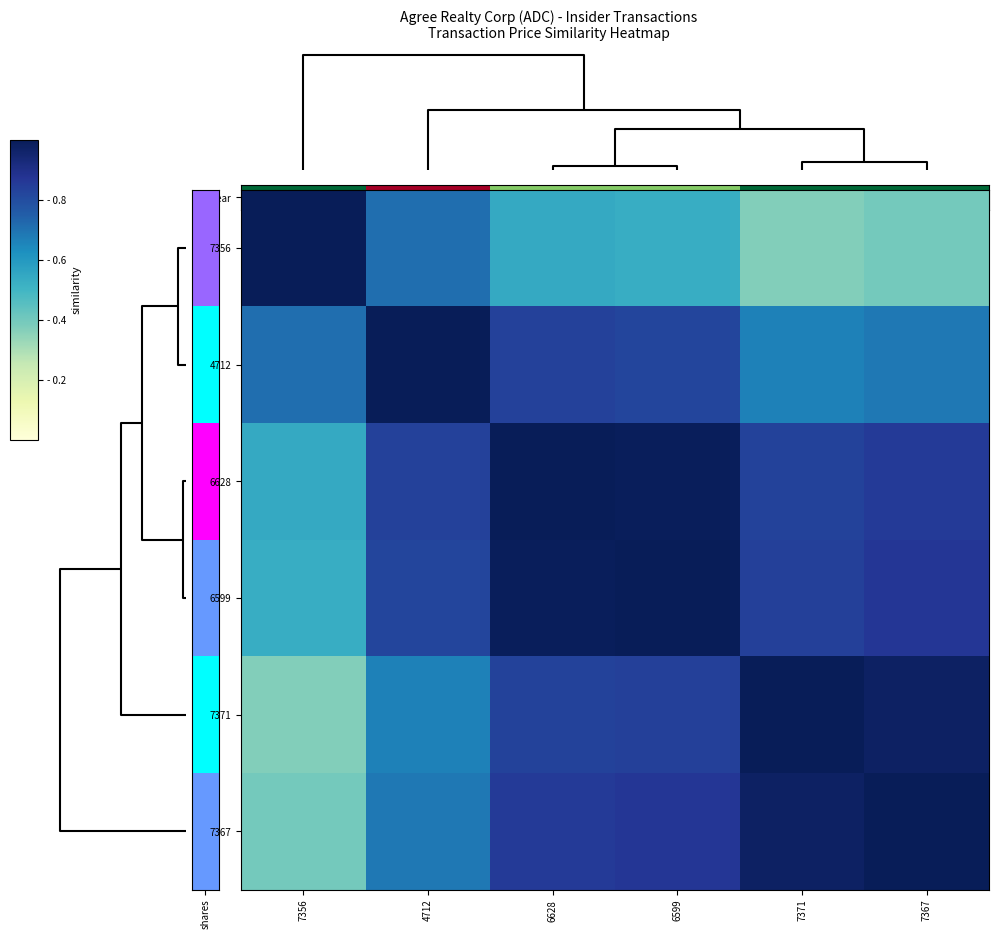

What is the spread (max minus min) of values at 6628?

0.5